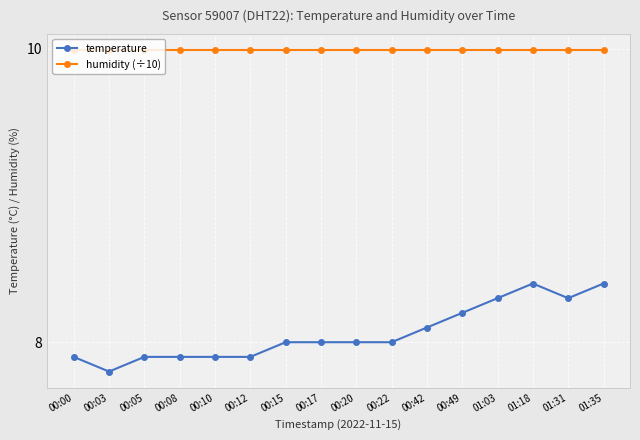

True or false: temperature and humidity (÷10) cross at least once.

False